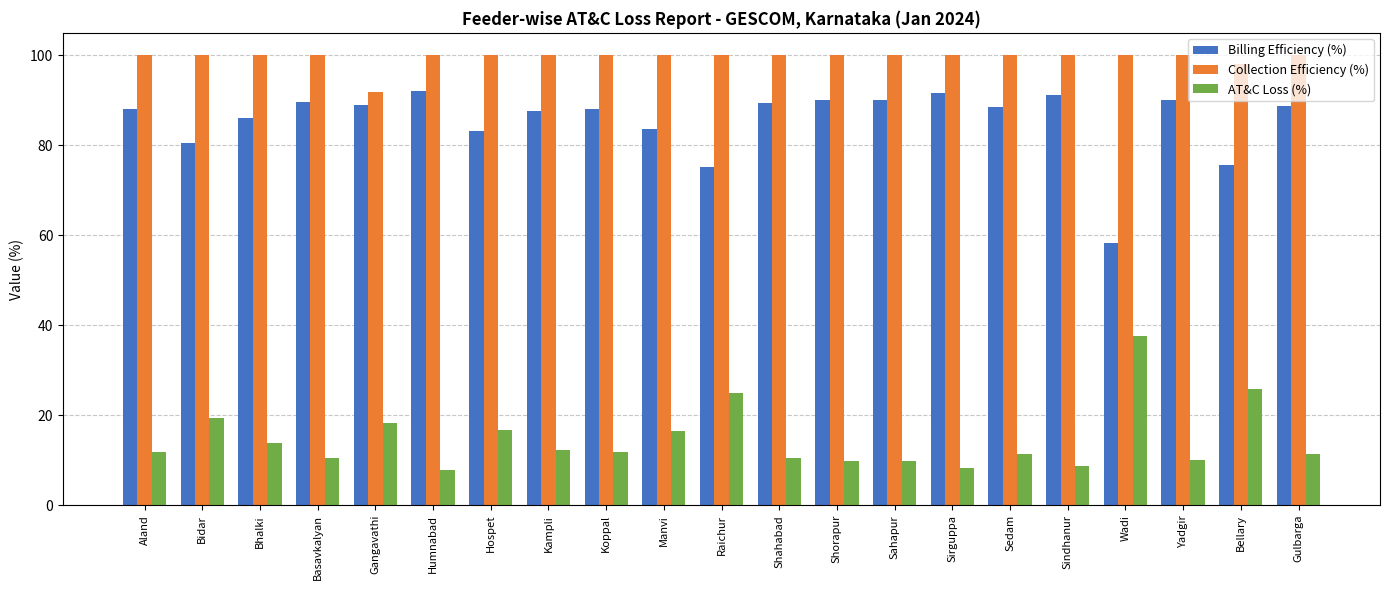

Read the AT&C Loss (%) value at Bhalki.

13.9